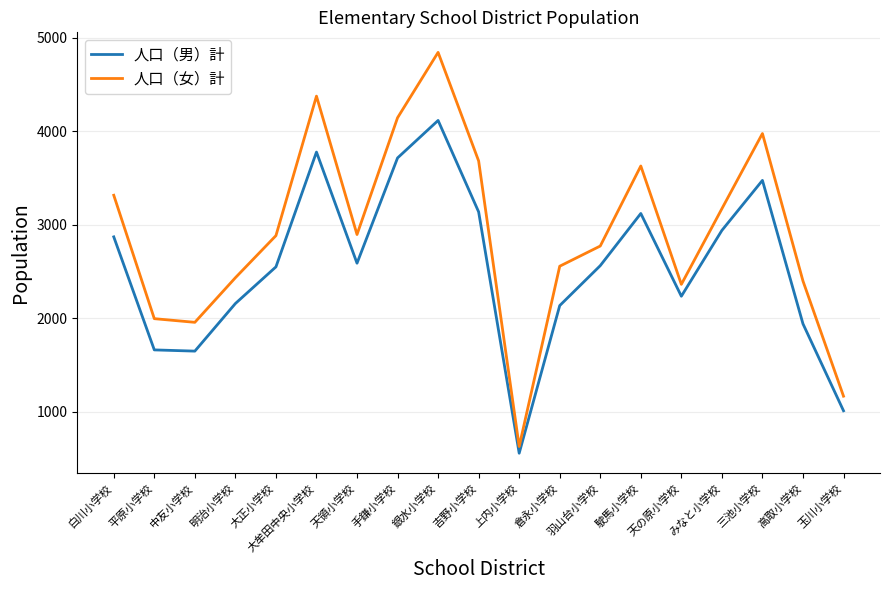

What value does the 人口（女）計 series have at 大正小学校, to the nearest 100?

2900